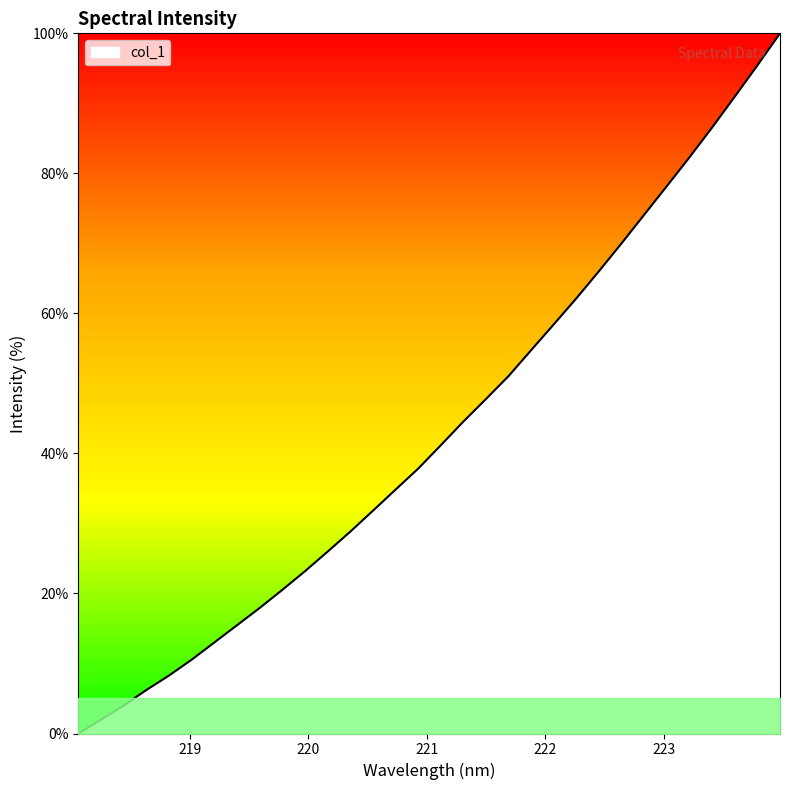

What is the difference between the maximum and minimum values?

100.0